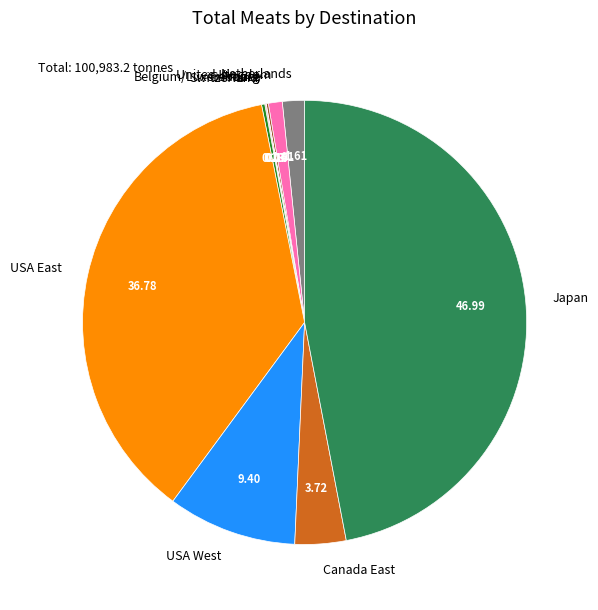

Is there a majority slice in this chart?

No